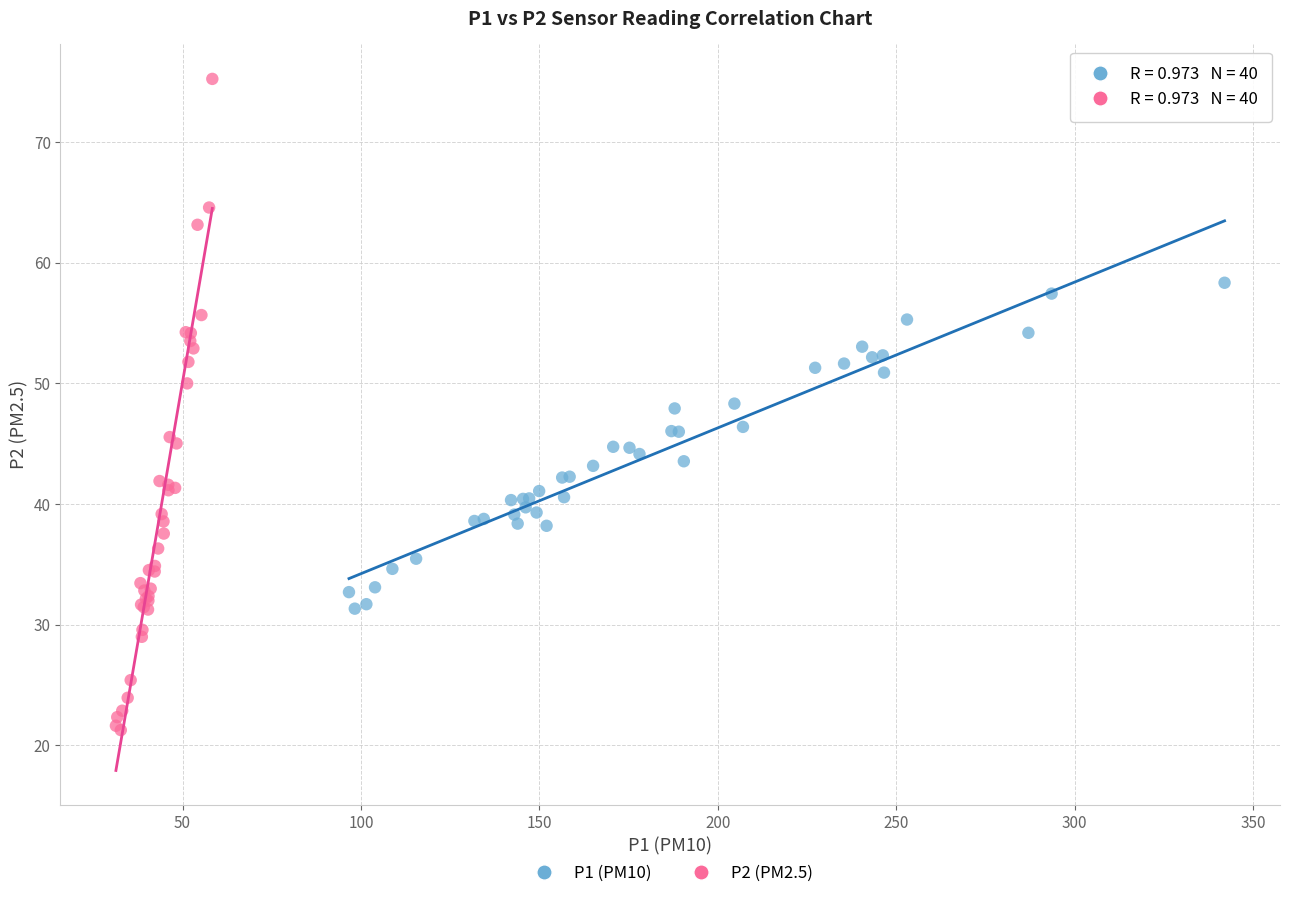

Which series reaches the minimum Y coordinate?

P2 (PM2.5)